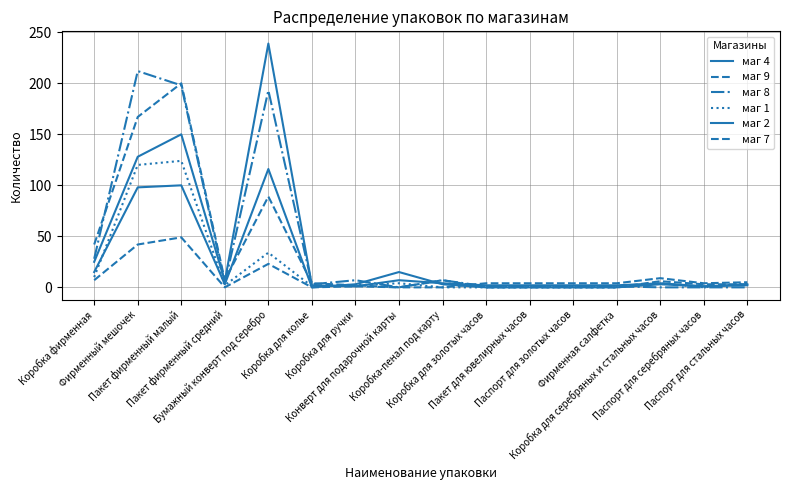

Reading left to right, what are all the values shown in this chart?

маг 4: Коробка фирменная=25	Фирменный мешочек=128	Пакет фирменный малый=150	Пакет фирменный средний=6	Бумажный конверт под серебро=239	Коробка для колье=2	Коробка для ручки=1	Конверт для подарочной карты=7	Коробка-пенал под карту=4	Коробка для золотых часов=2	Пакет для ювелирных часов=2	Паспорт для золотых часов=2	Фирменная салфетка=2	Коробка для серебряных и стальных часов=4	Паспорт для серебряных часов=1	Паспорт для стальных часов=3
маг 9: Коробка фирменная=42	Фирменный мешочек=167	Пакет фирменный малый=200	Пакет фирменный средний=7	Бумажный конверт под серебро=89	Коробка для колье=4	Коробка для ручки=2	Конверт для подарочной карты=0	Коробка-пенал под карту=0	Коробка для золотых часов=4	Пакет для ювелирных часов=4	Паспорт для золотых часов=4	Фирменная салфетка=4	Коробка для серебряных и стальных часов=9	Паспорт для серебряных часов=4	Паспорт для стальных часов=5
маг 8: Коробка фирменная=28	Фирменный мешочек=212	Пакет фирменный малый=198	Пакет фирменный средний=4	Бумажный конверт под серебро=193	Коробка для колье=3	Коробка для ручки=7	Конверт для подарочной карты=0	Коробка-пенал под карту=7	Коробка для золотых часов=1	Пакет для ювелирных часов=1	Паспорт для золотых часов=1	Фирменная салфетка=1	Коробка для серебряных и стальных часов=0	Паспорт для серебряных часов=0	Паспорт для стальных часов=0
маг 1: Коробка фирменная=10	Фирменный мешочек=120	Пакет фирменный малый=124	Пакет фирменный средний=2	Бумажный конверт под серебро=34	Коробка для колье=1	Коробка для ручки=2	Конверт для подарочной карты=4	Коробка-пенал под карту=0	Коробка для золотых часов=0	Пакет для ювелирных часов=0	Паспорт для золотых часов=0	Фирменная салфетка=0	Коробка для серебряных и стальных часов=4	Паспорт для серебряных часов=0	Паспорт для стальных часов=4
маг 2: Коробка фирменная=15	Фирменный мешочек=98	Пакет фирменный малый=100	Пакет фирменный средний=3	Бумажный конверт под серебро=116	Коробка для колье=0	Коробка для ручки=3	Конверт для подарочной карты=15	Коробка-пенал под карту=3	Коробка для золотых часов=0	Пакет для ювелирных часов=0	Паспорт для золотых часов=0	Фирменная салфетка=0	Коробка для серебряных и стальных часов=3	Паспорт для серебряных часов=1	Паспорт для стальных часов=2
маг 7: Коробка фирменная=7	Фирменный мешочек=42	Пакет фирменный малый=49	Пакет фирменный средний=0	Бумажный конверт под серебро=23	Коробка для колье=0	Коробка для ручки=1	Конверт для подарочной карты=0	Коробка-пенал под карту=7	Коробка для золотых часов=0	Пакет для ювелирных часов=0	Паспорт для золотых часов=0	Фирменная салфетка=0	Коробка для серебряных и стальных часов=6	Паспорт для серебряных часов=3	Паспорт для стальных часов=3